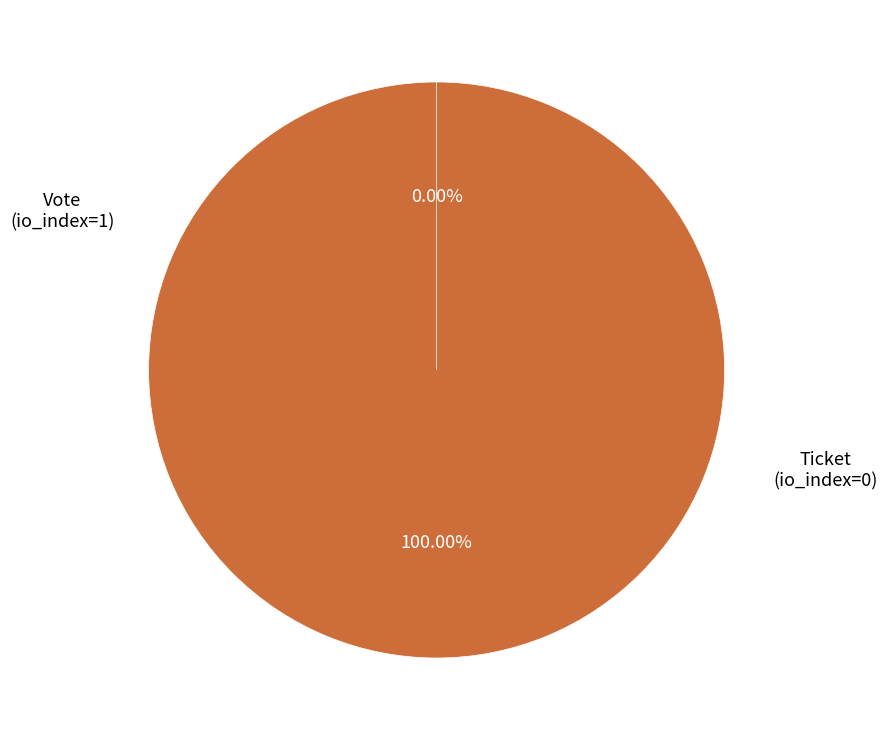

Which category accounts for the majority?

Vote
(io_index=1)